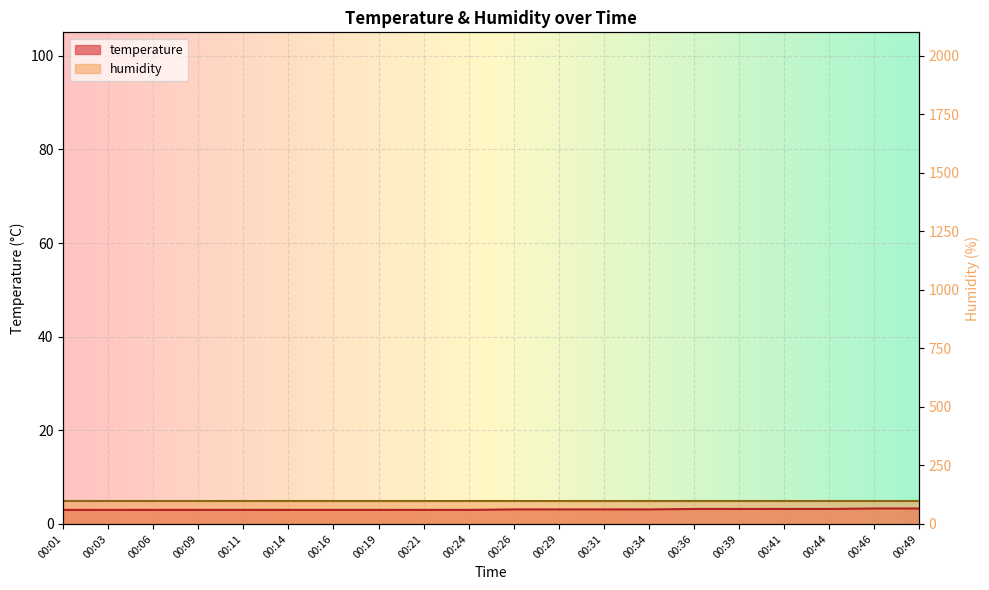

The chart shows a value of 3.0 at 00:24. True or false?

True